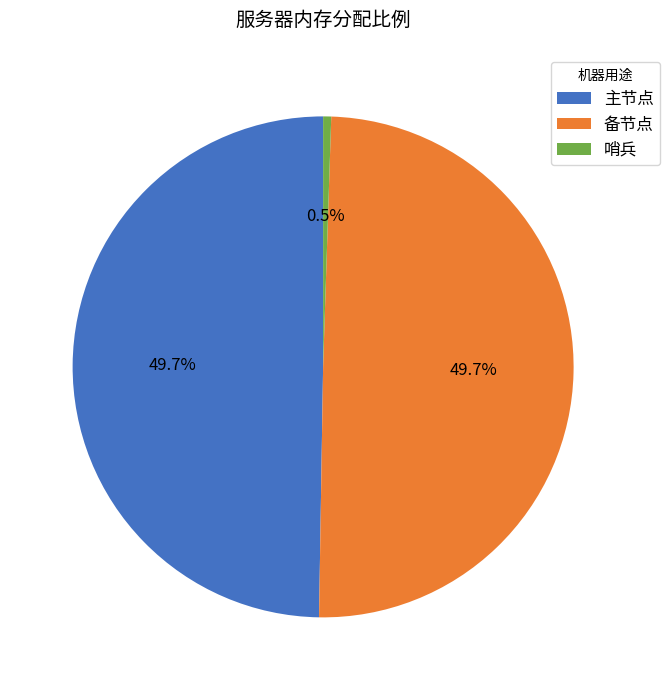

Does 哨兵 represent more than half of the total?

No